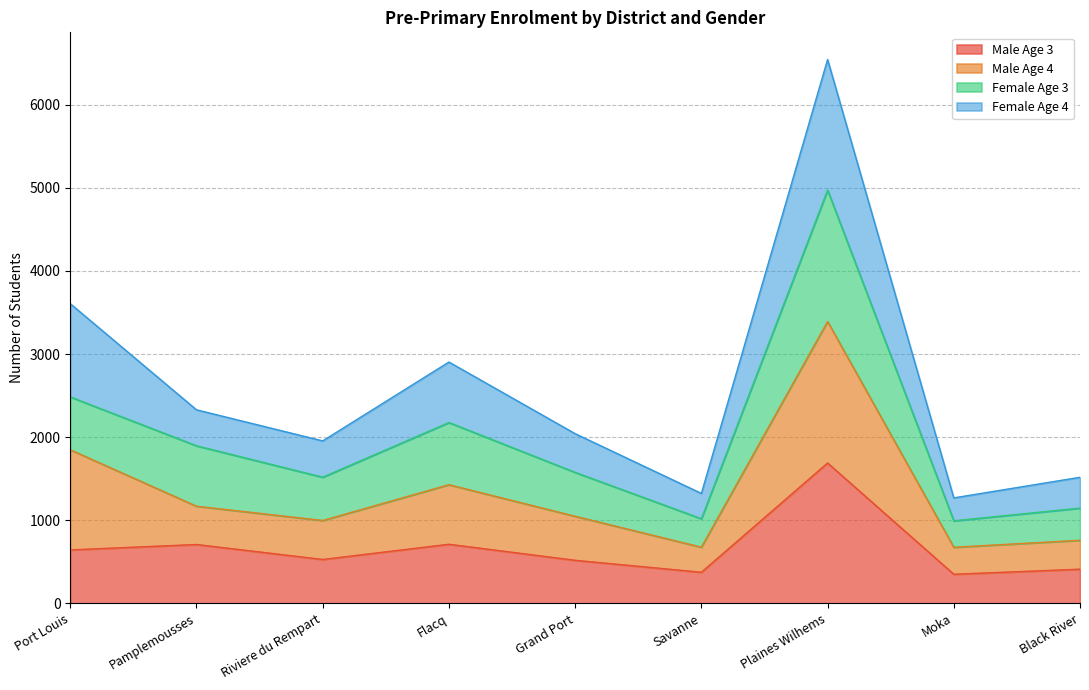

What is the highest value of the Male Age 3 series?

1689